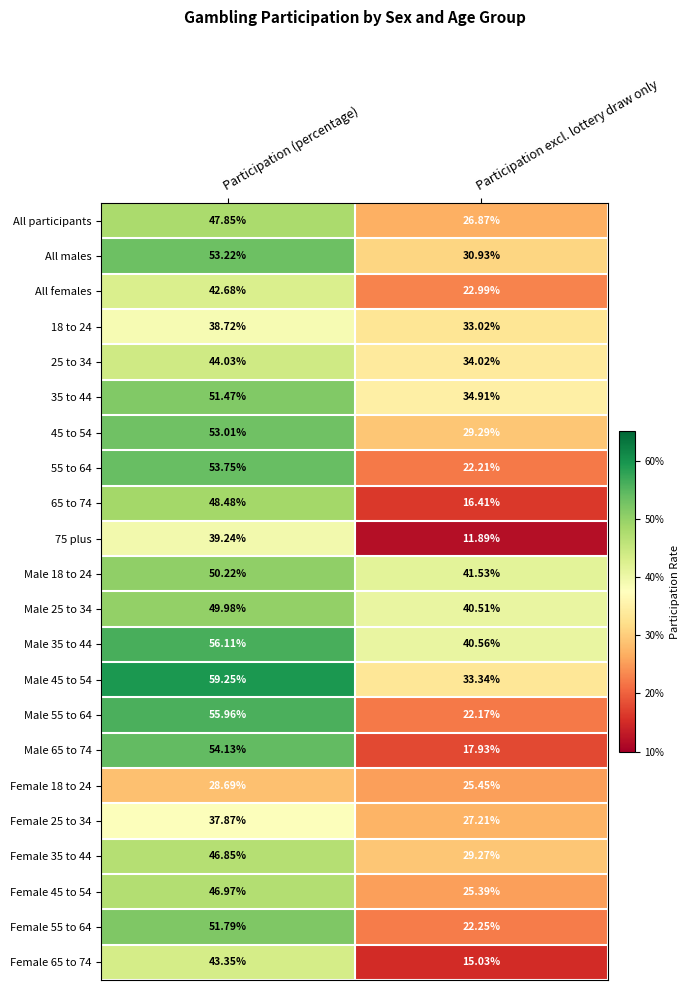

At which category does the chart reach its peak across all series?

Participation (percentage)